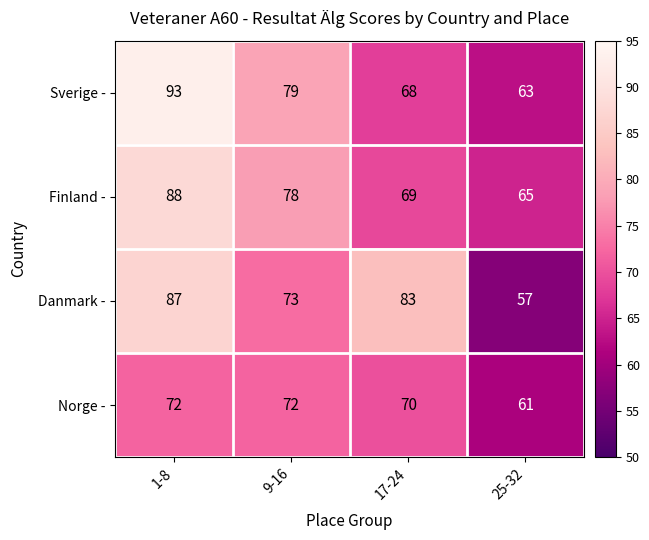

At how many categories does at least one series exceed 62?

4